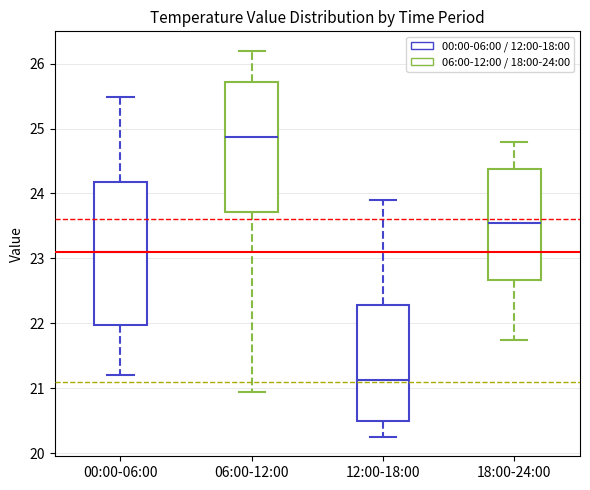

Which box's median line is the highest?

06:00-12:00